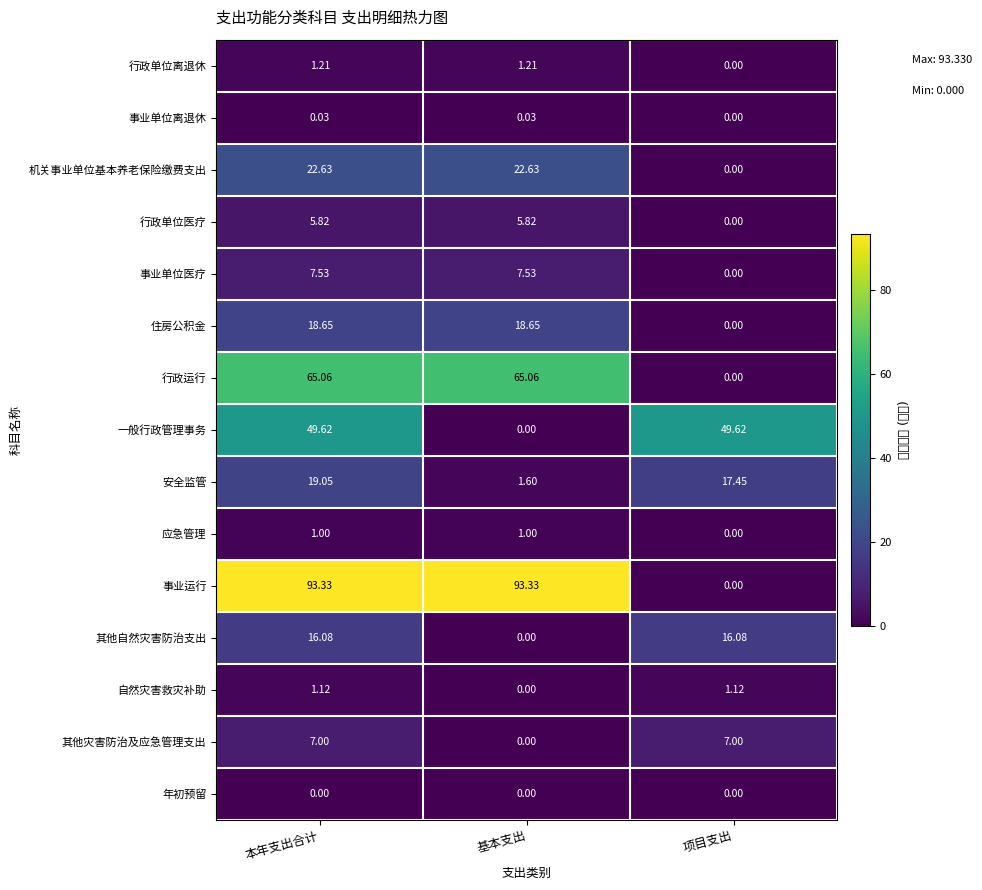

How many values in 一般行政管理事务 are above zero?

2